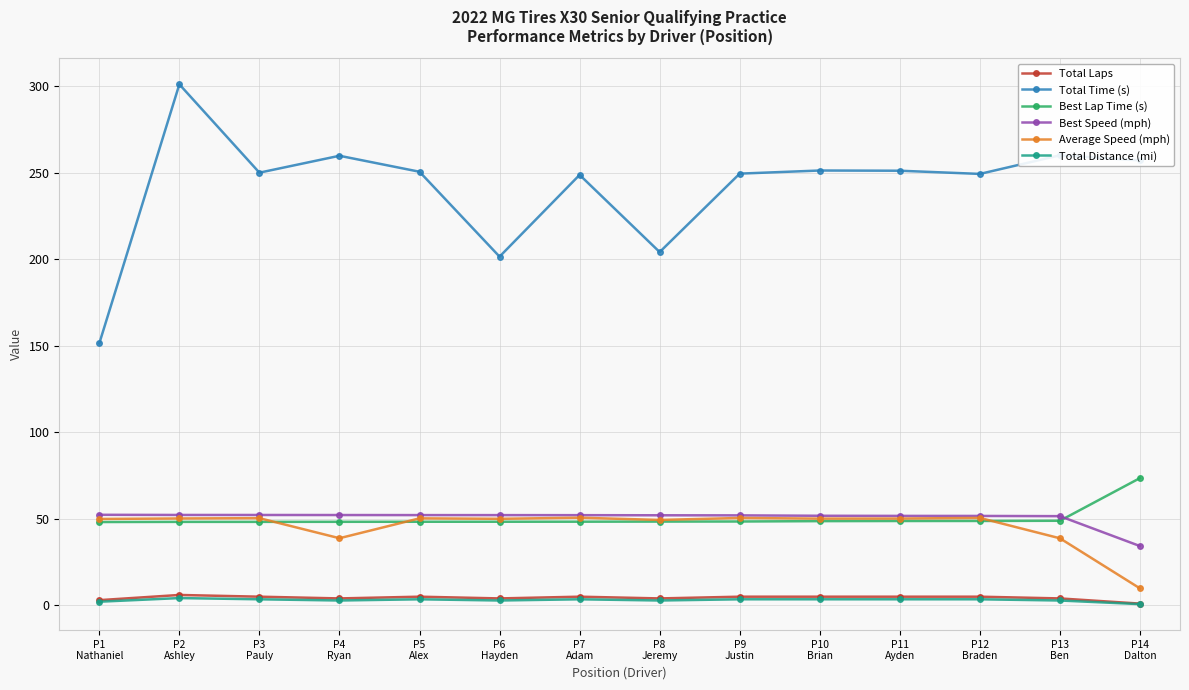

True or false: Total Distance (mi) has more than 0 points higher than both neighbors.

True